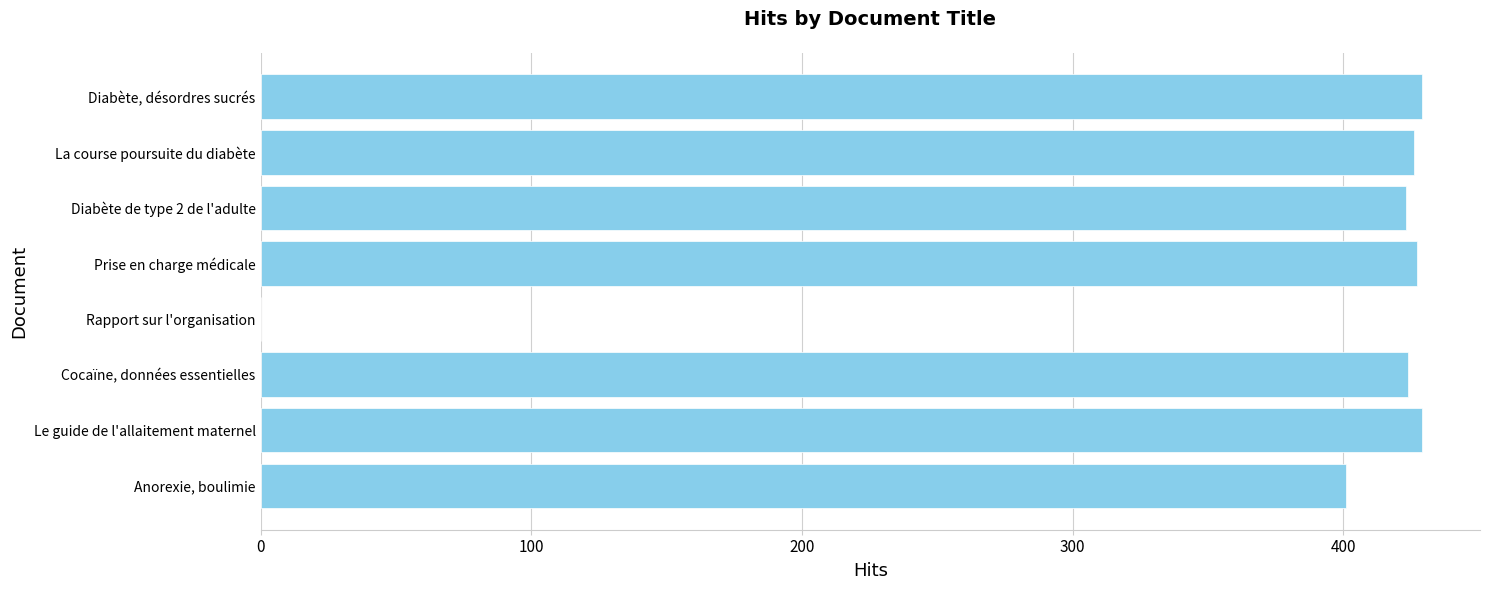

What is the sum of the values at Prise en charge médicale and Cocaïne, données essentielles?

851